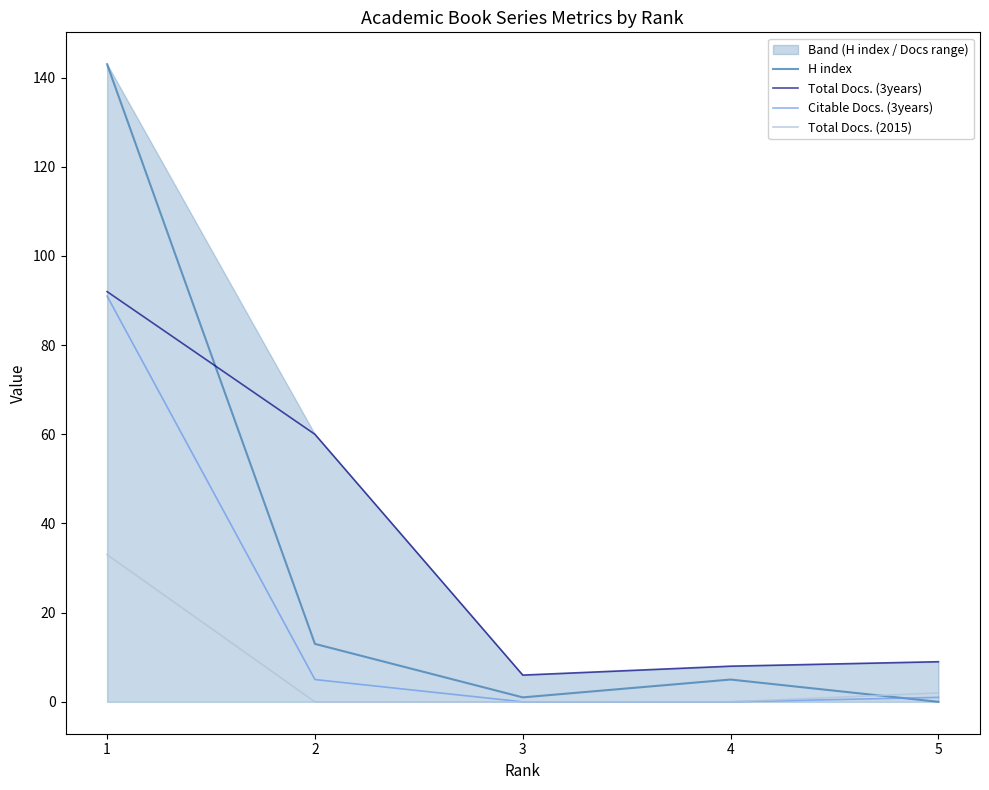

How many interior local valleys does the Total Docs. (3years) series have?

1